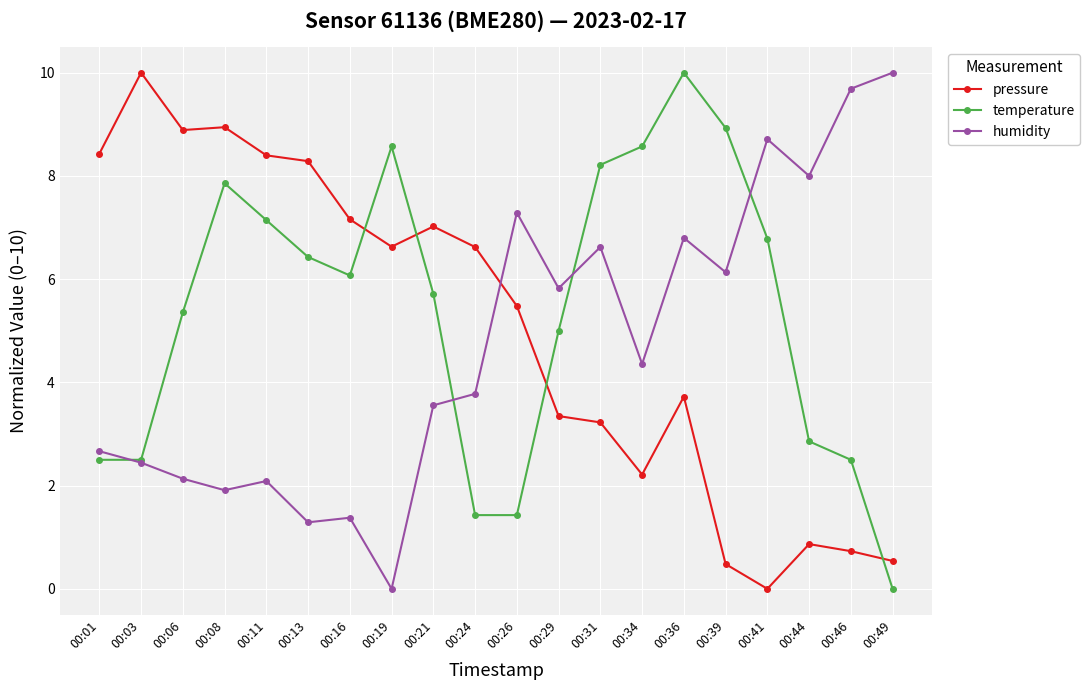

Between which two adjacent categories do humidity and pressure first intersect?

00:24 and 00:26